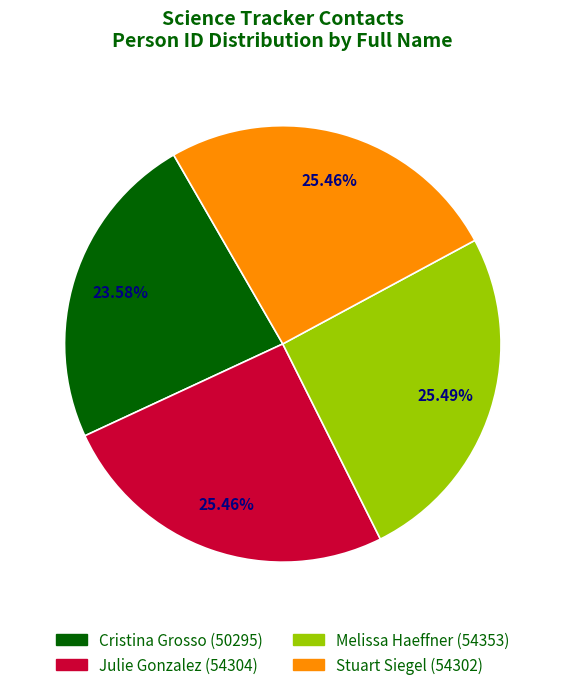

What is the smallest slice in the pie chart?

Cristina Grosso